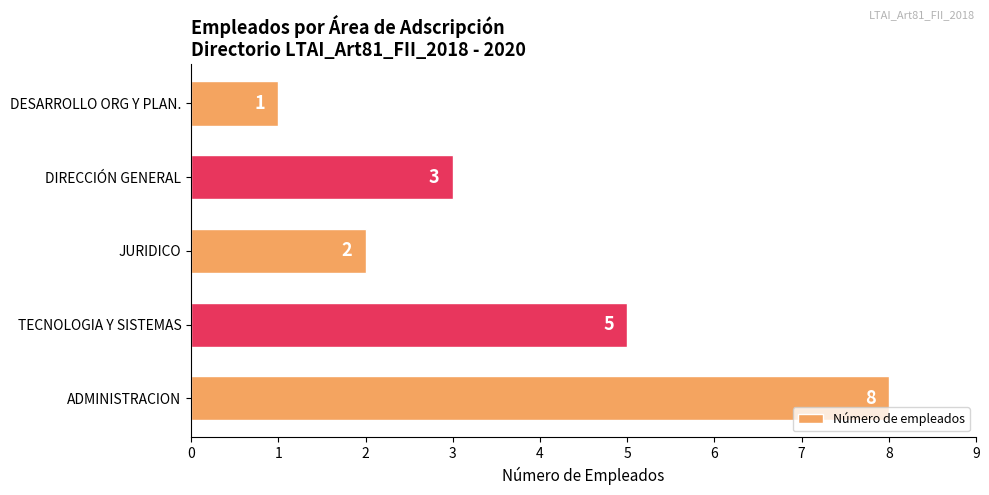

True or false: the data shows 8 at ADMINISTRACION.

True